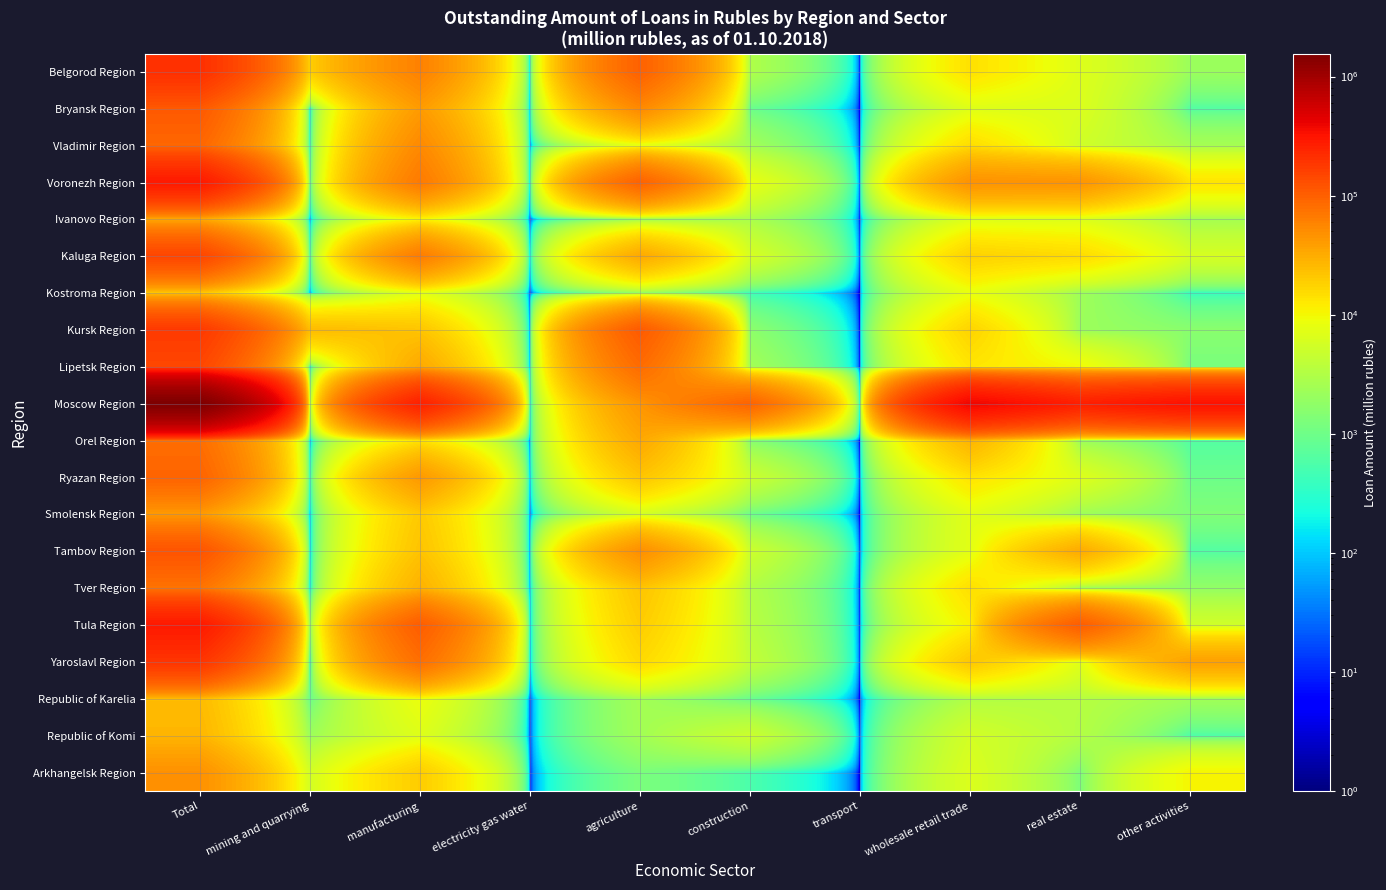

Which series has the largest total across all categories?

Moscow Region